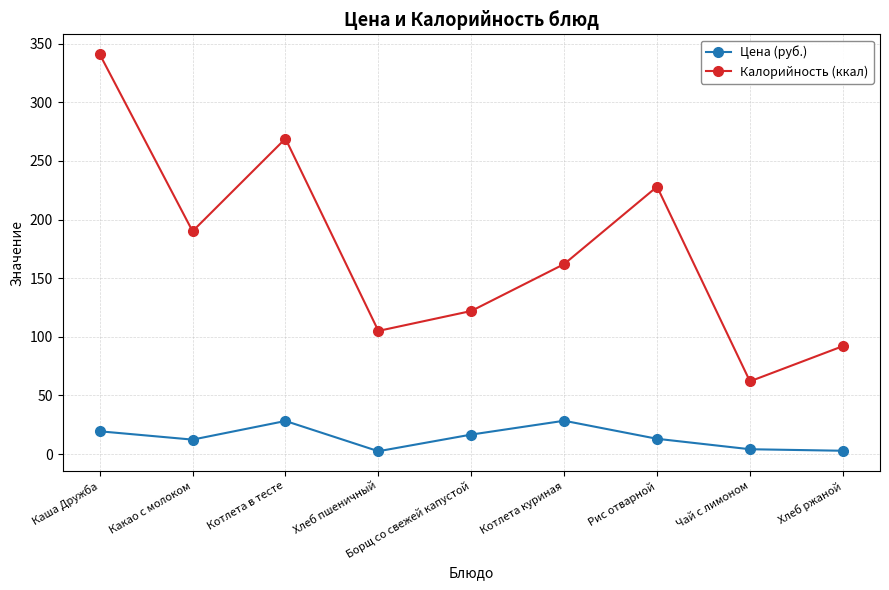

Between Котлета куриная and Хлеб ржаной, which series saw the biggest shift?

Калорийность (ккал)